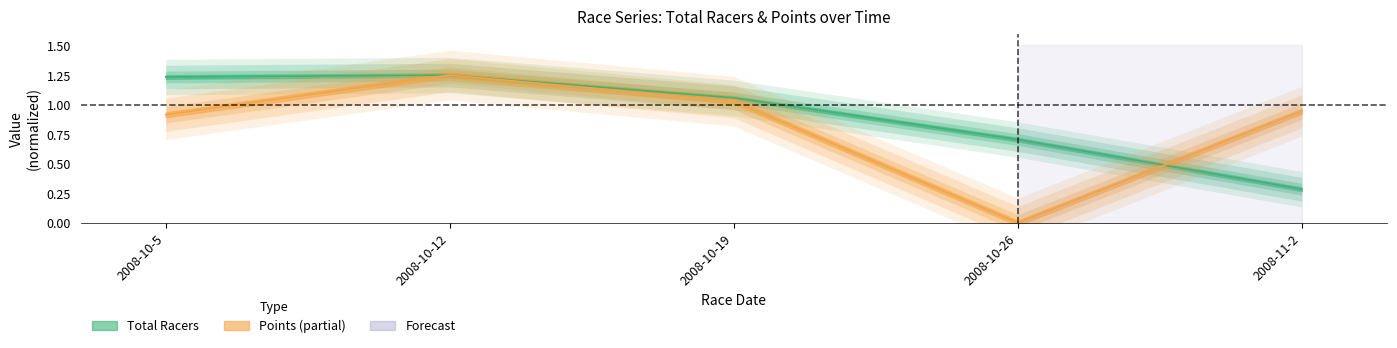

At which label does Total Racers first exceed 1?

2008-10-5